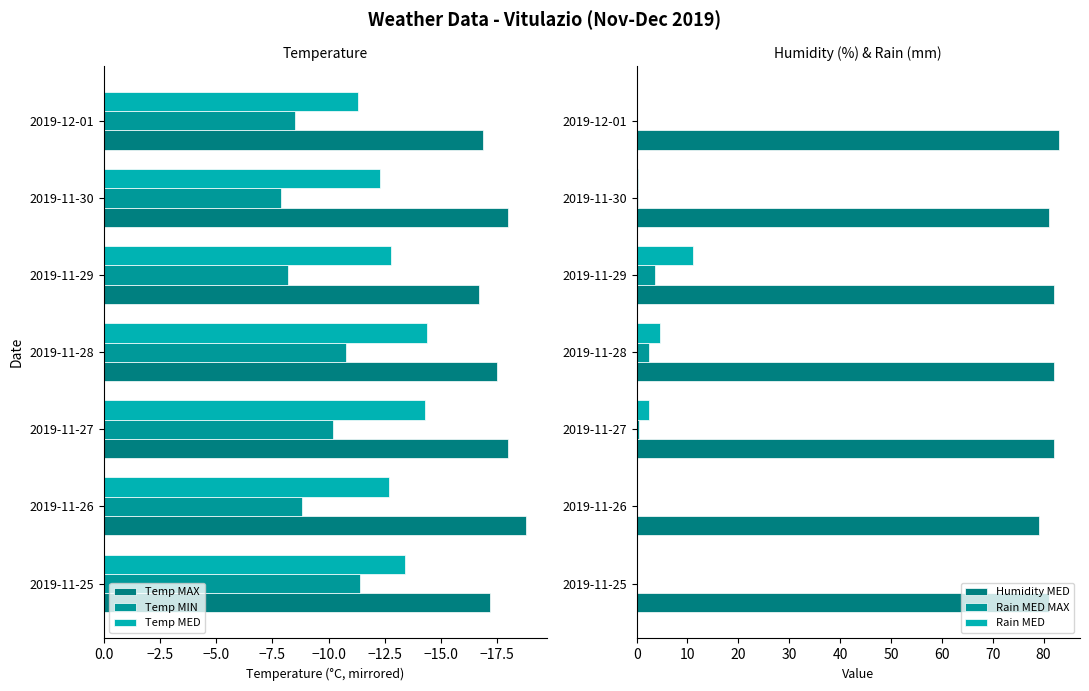

Is it true that Humidity MED equals 27.7 at 2019-11-28?

False